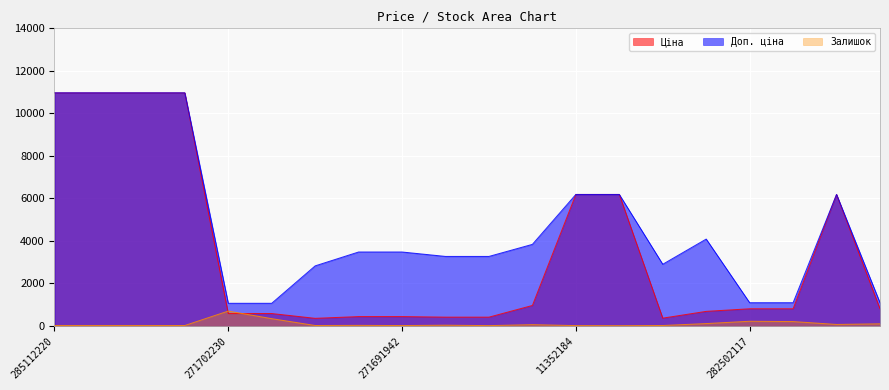

The value of Доп. ціна at 271681948 is 3265.8. True or false?

True